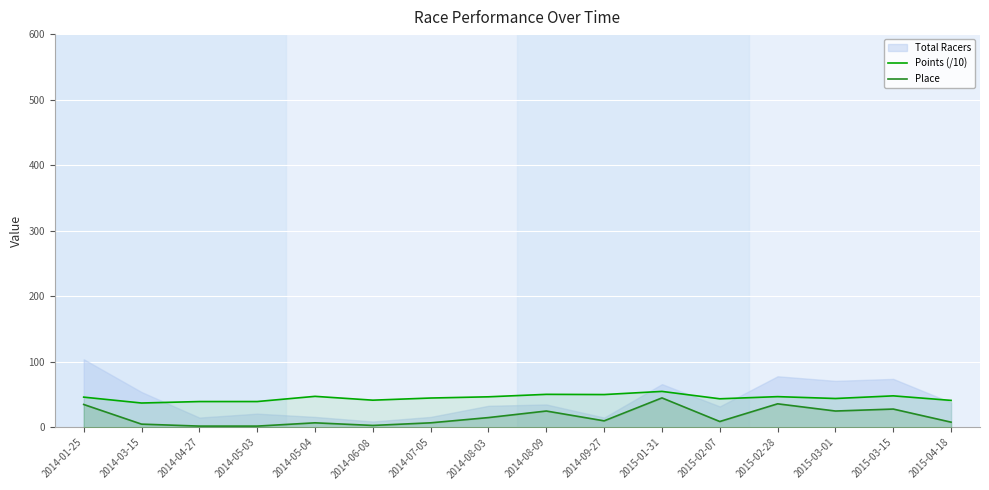

List the labels in order of Place value, largest first.

2015-01-31, 2015-02-28, 2014-01-25, 2015-03-15, 2014-08-09, 2015-03-01, 2014-08-03, 2014-09-27, 2015-02-07, 2015-04-18, 2014-05-04, 2014-07-05, 2014-03-15, 2014-06-08, 2014-04-27, 2014-05-03